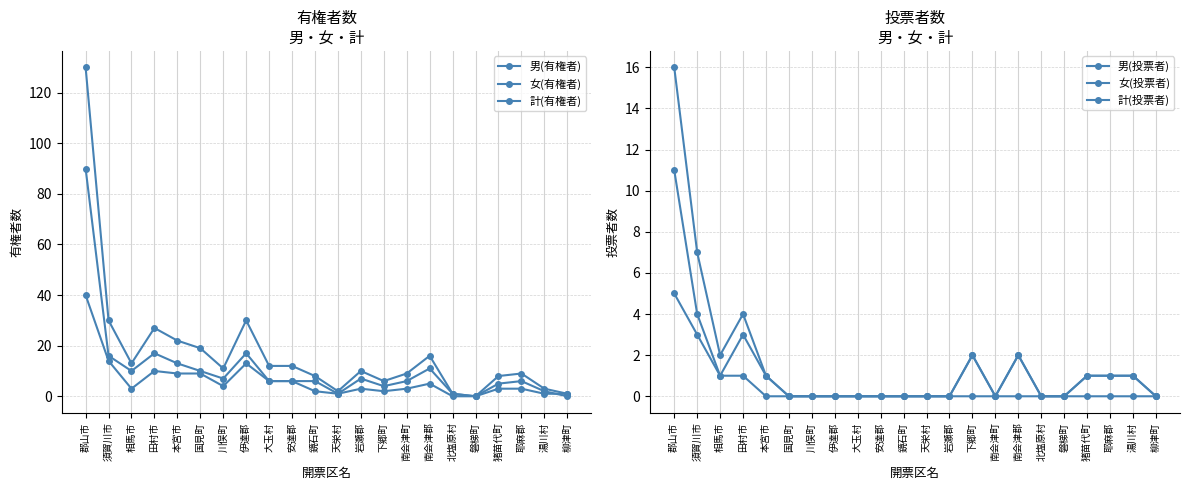

At which category is the sum across all series the highest?

郡山市